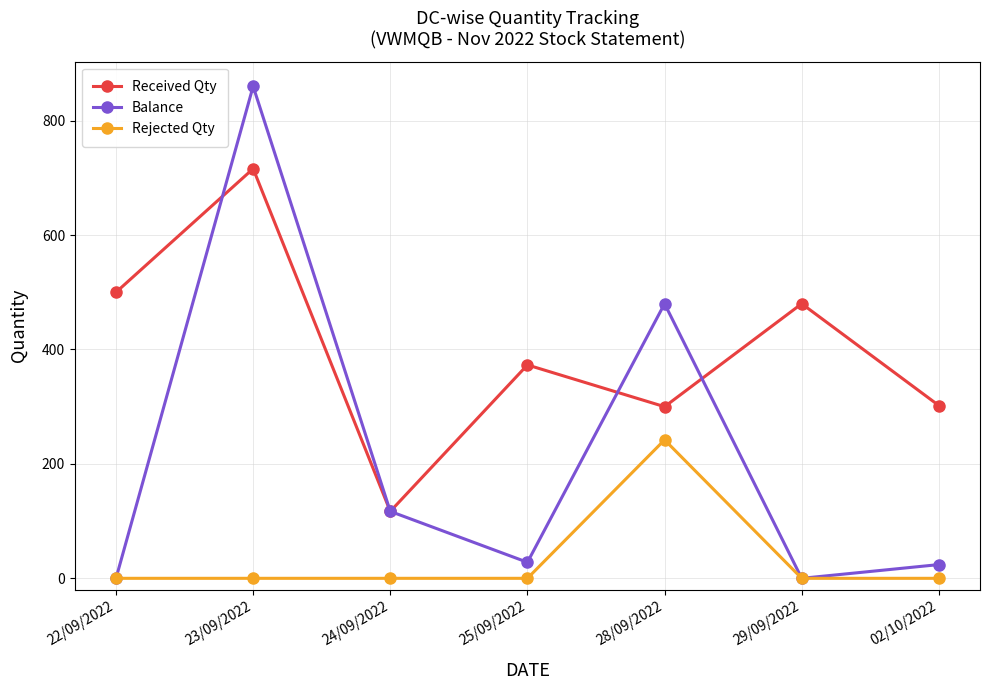

At how many categories does at least one series exceed 36?

7